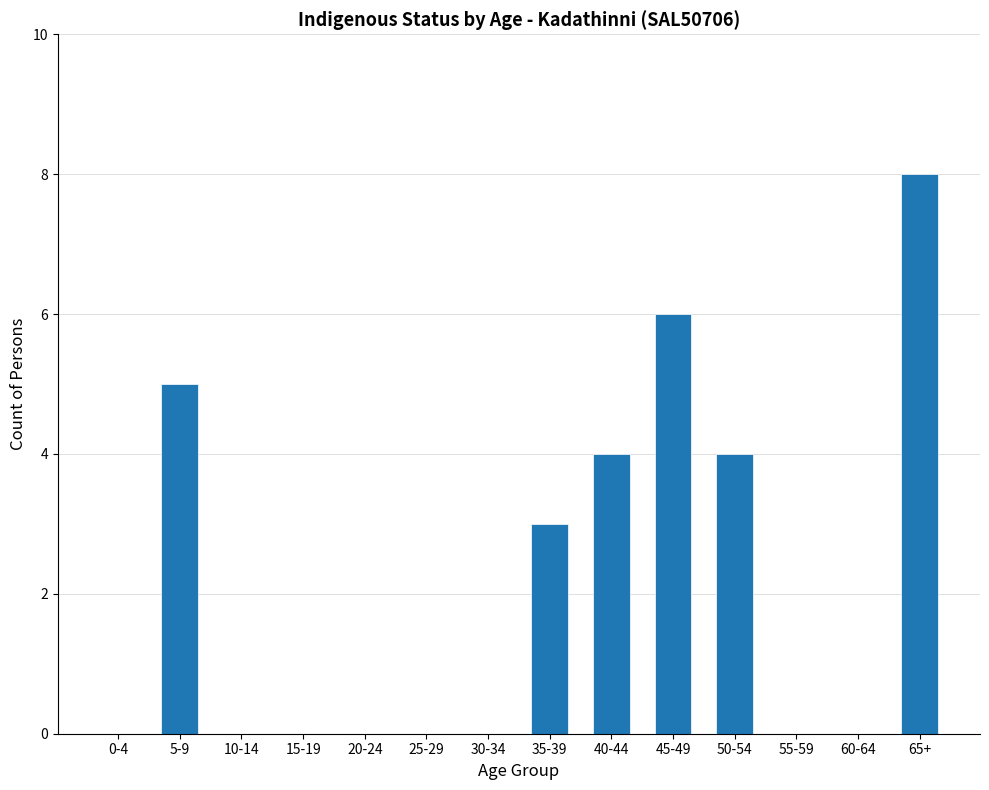

What value does the data have at 40-44?

4